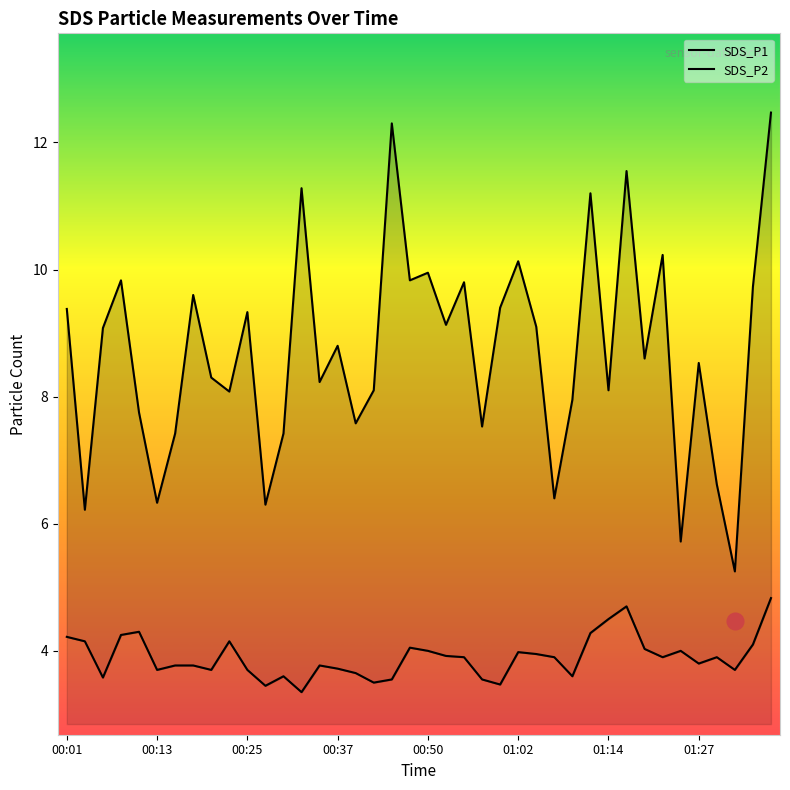

What is the value of the SDS_P2 point at the 33rd from the left?

4.0